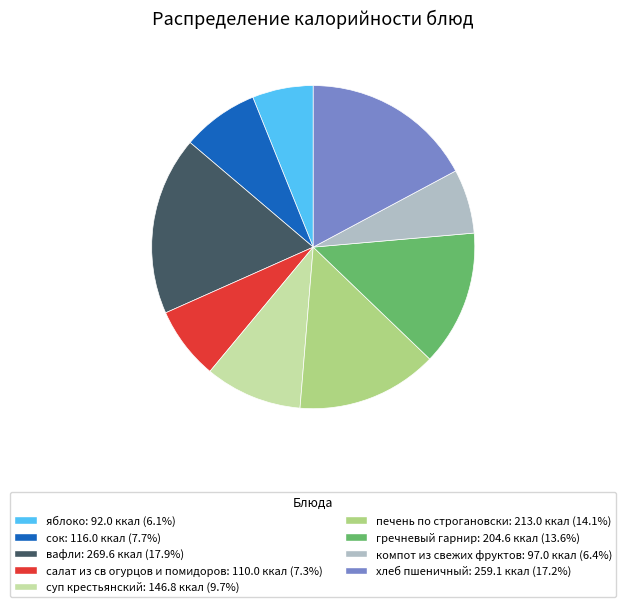

Approximately how many times larger is the value at салат из св огурцов и помидоров compared to сок?

0.9